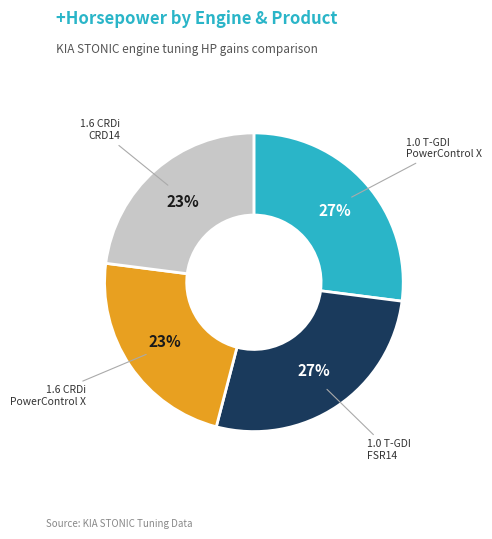

To the nearest percent, what is the difference between the largest and smallest slice percentages?

4%